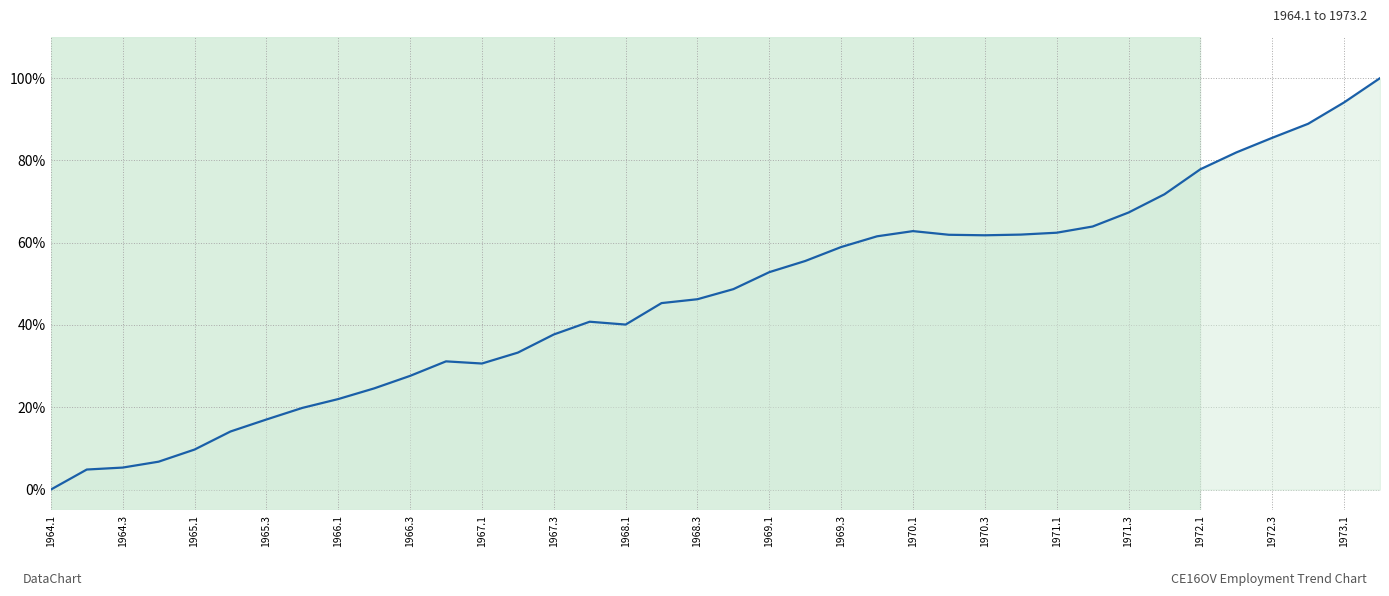

What is the maximum value shown in the chart?

100.0